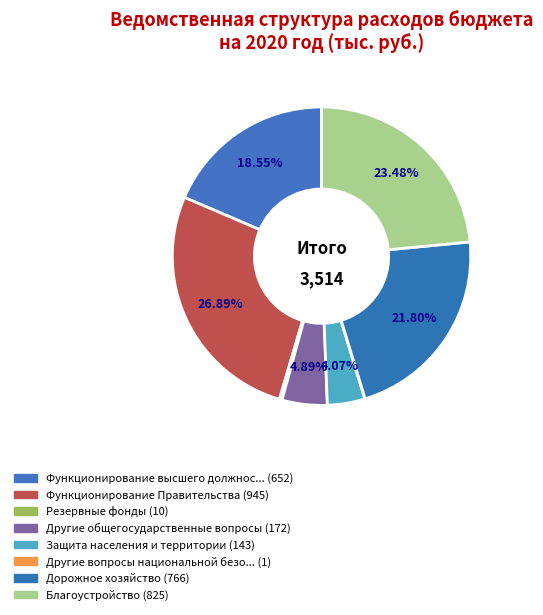

Rank the categories by value from highest to lowest.

Функционирование Правительства, Благоустройство, Дорожное хозяйство, Функционирование высшего должностного лица, Другие общегосударственные вопросы, Защита населения и территории, Резервные фонды, Другие вопросы национальной безопасности